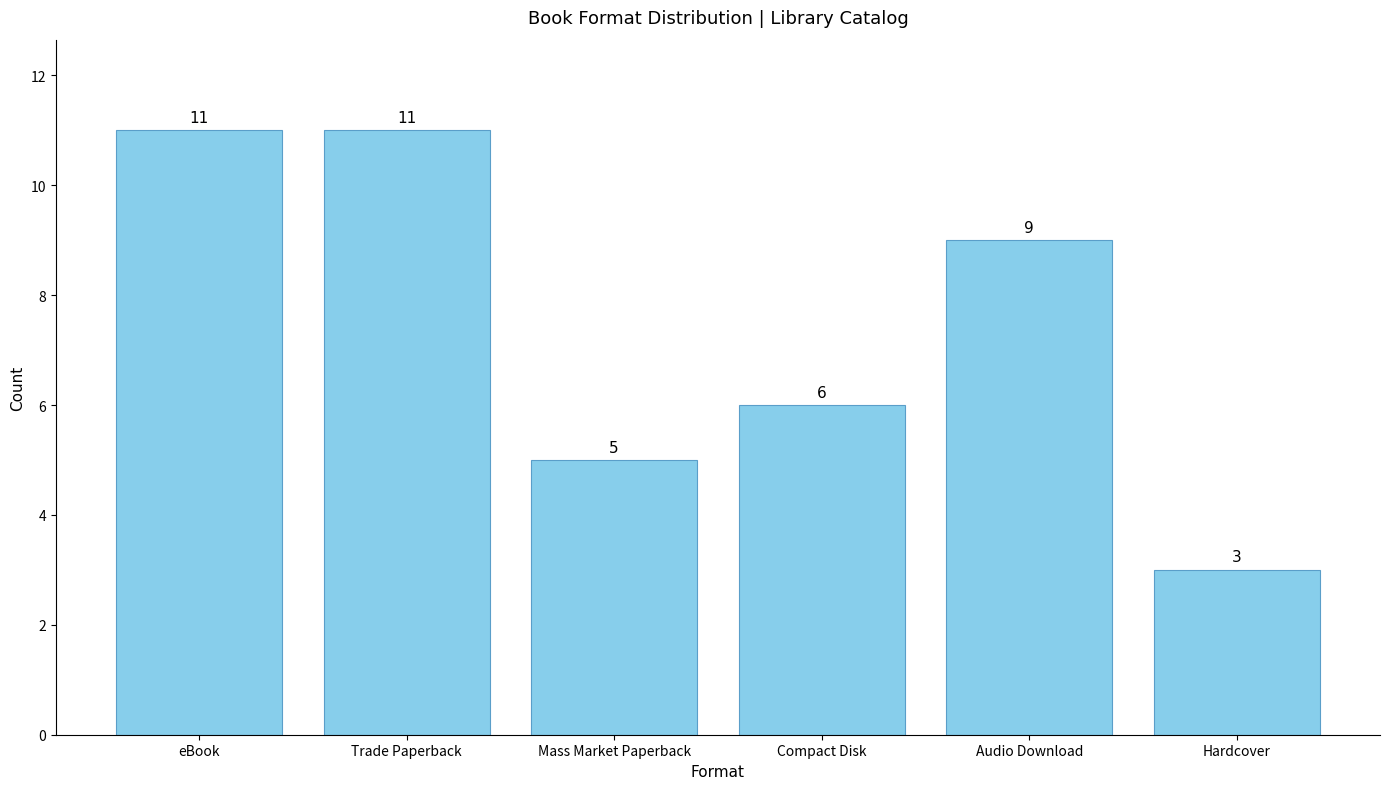

What is the change in value from Mass Market Paperback to Compact Disk?

+1